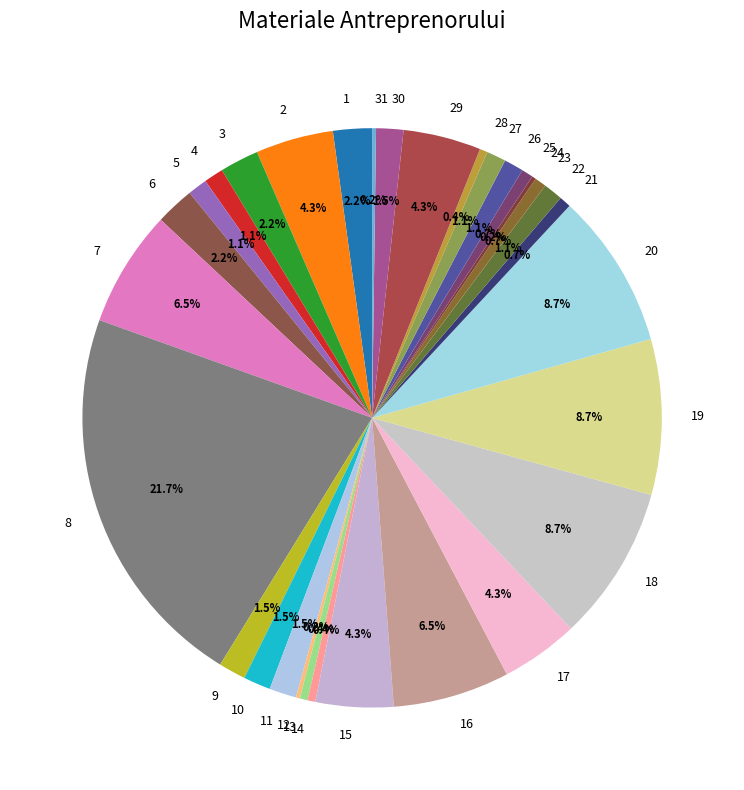

Is it true that 26 is 1% of the pie?

True